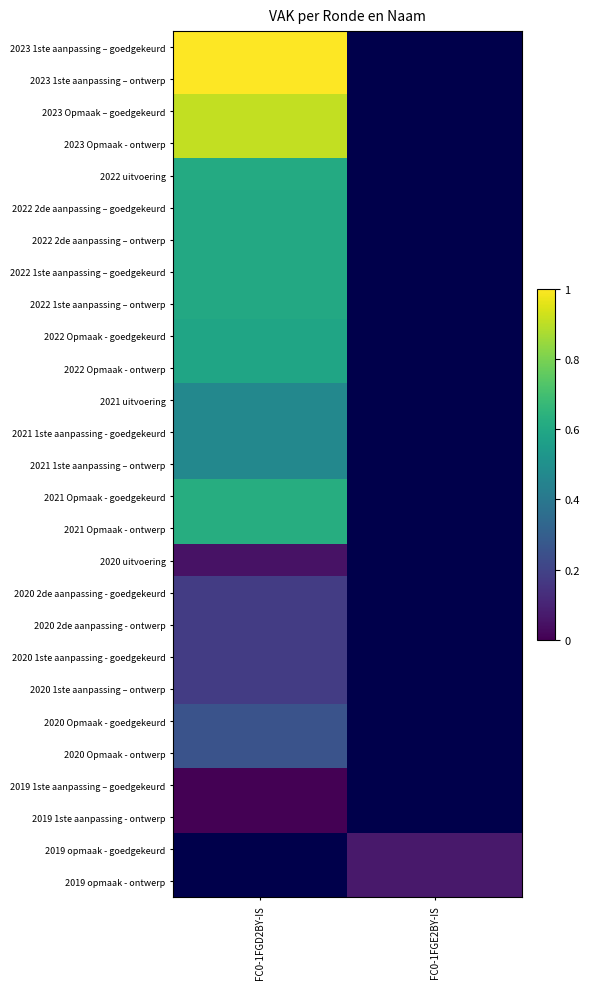

How many data points does each series have?

2